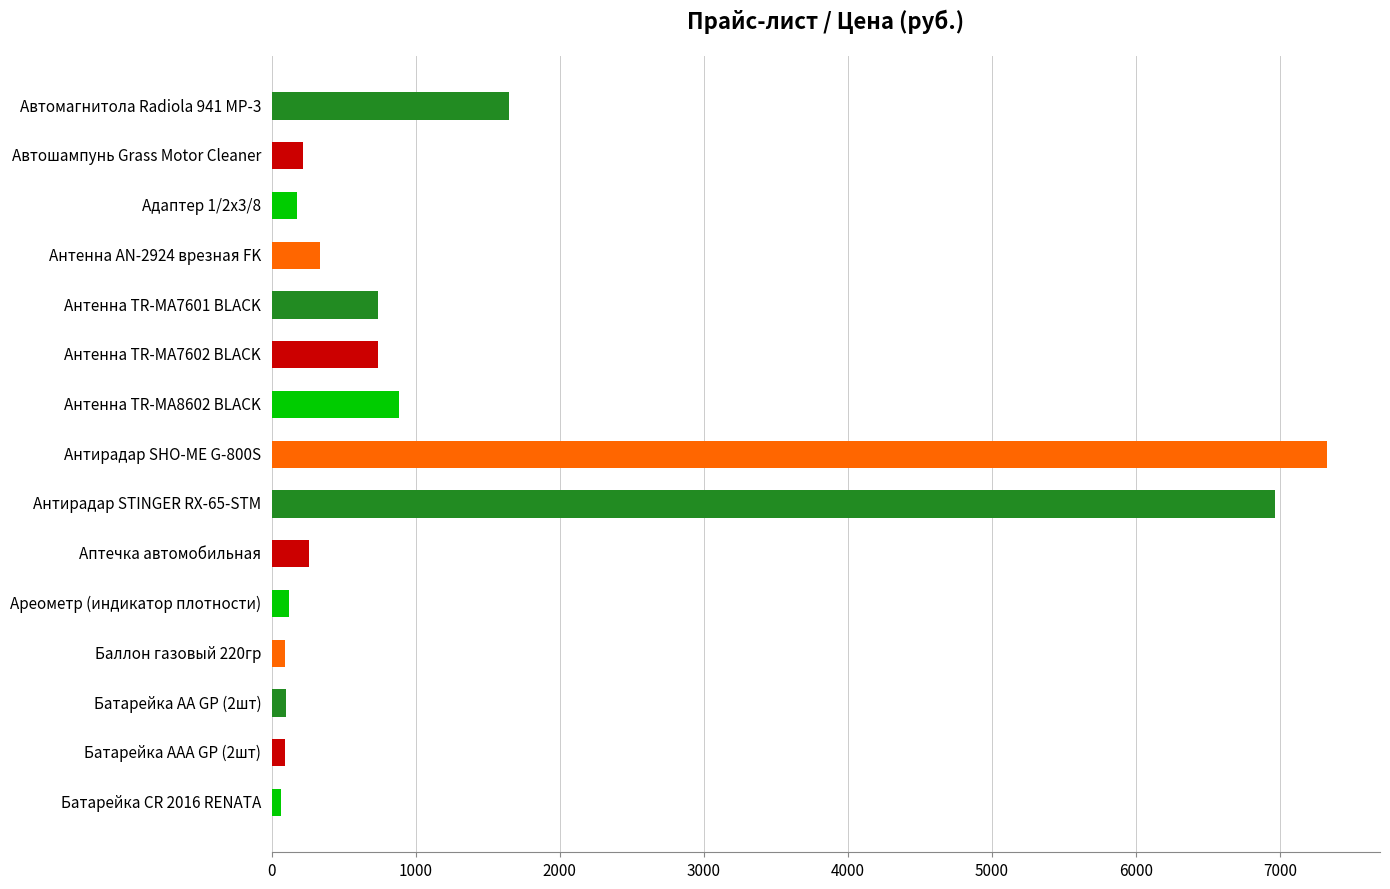

What is the sum of all values?

19746